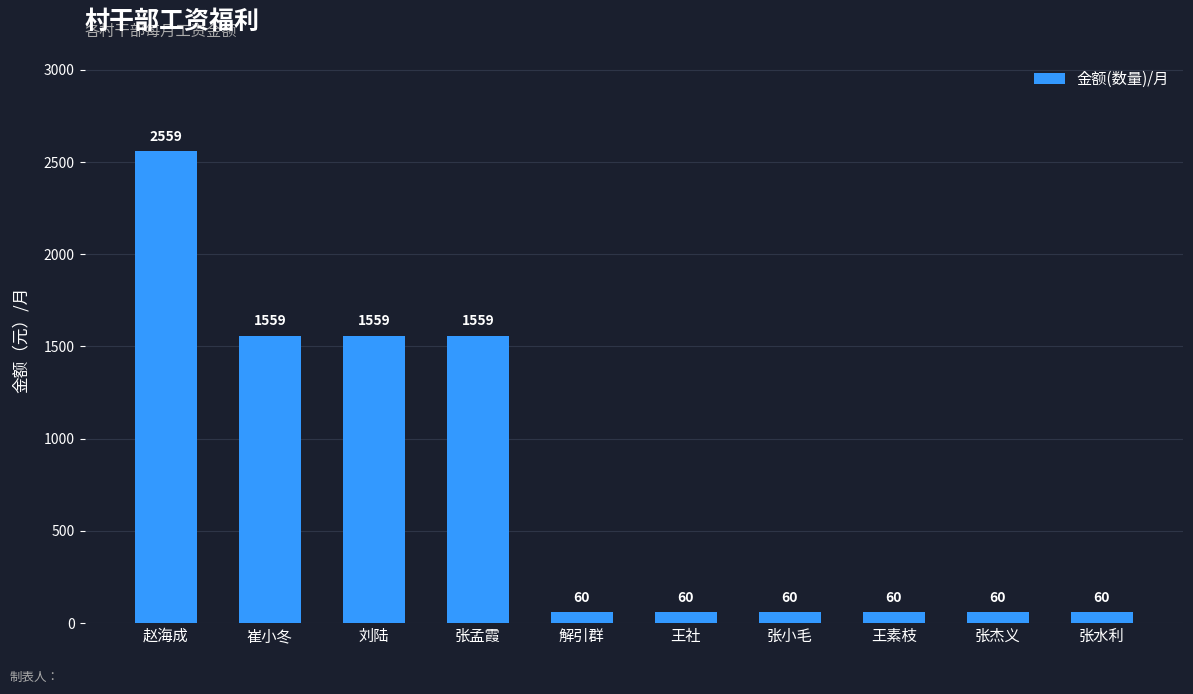

True or false: the data shows 60 at 王素枝.

True